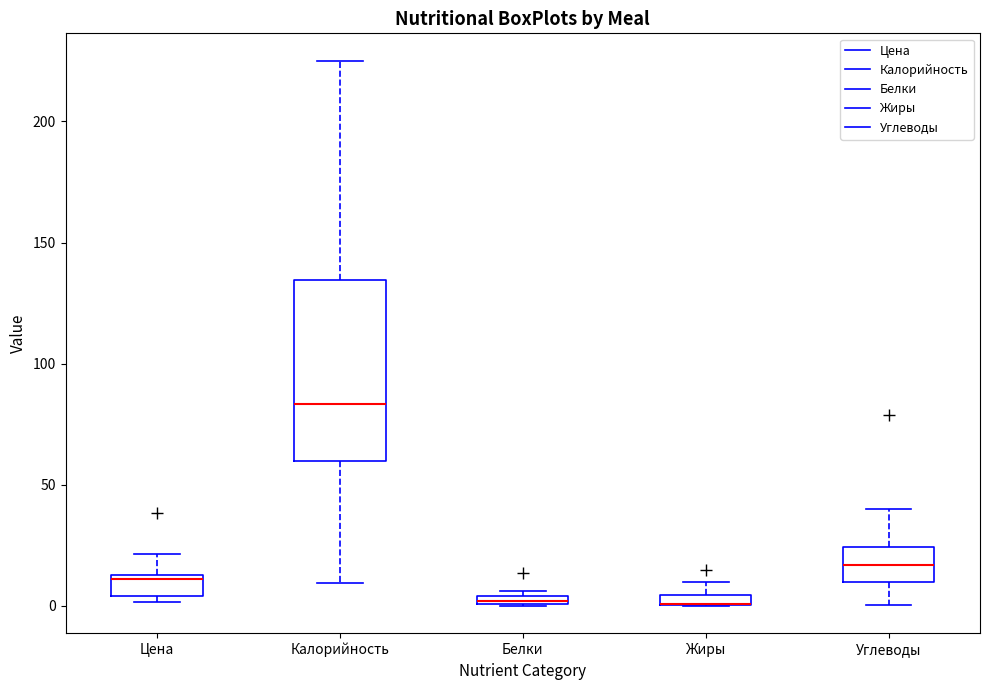

Comparing the boxes themselves (not the whiskers), which one is the tallest?

Калорийность